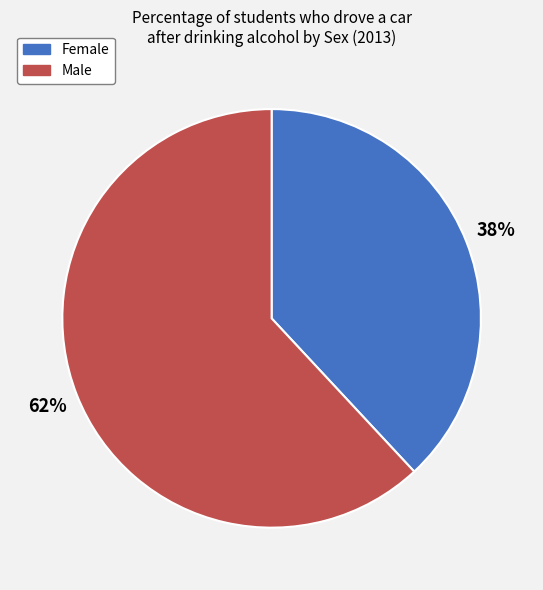

Does Male represent more than half of the total?

Yes